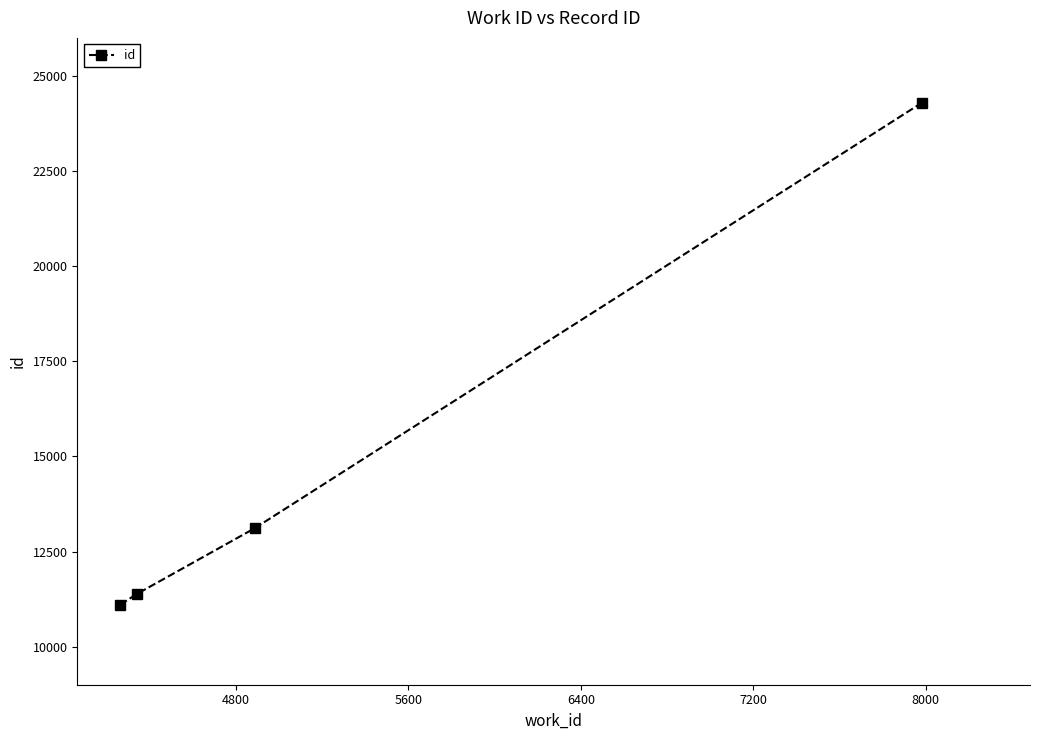

What is the smallest value displayed?

11103